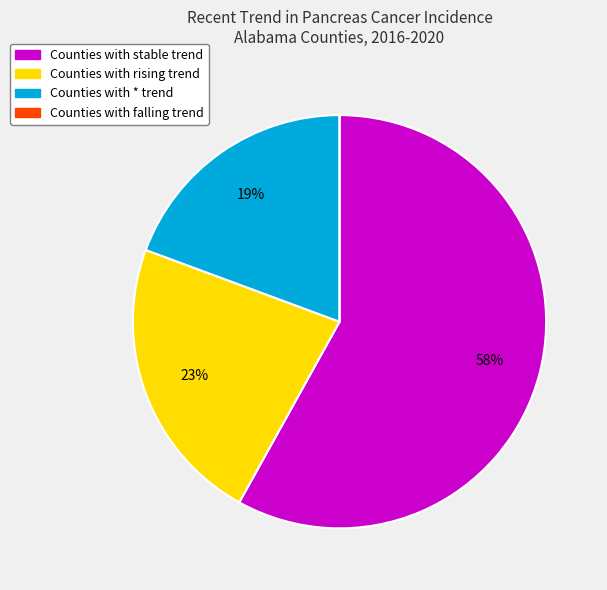

To the nearest percent, what is the average slice percentage?

25%